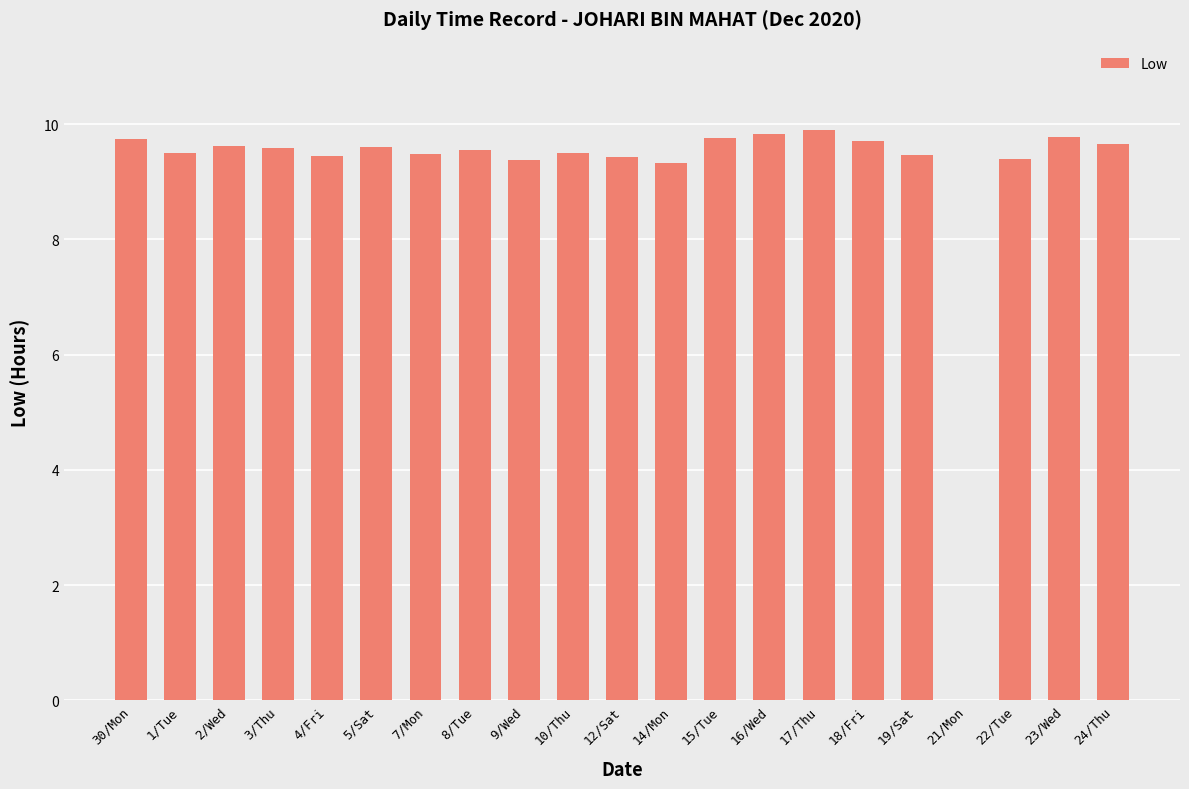

Approximately how many times larger is the value at 17/Thu compared to 22/Tue?

1.1